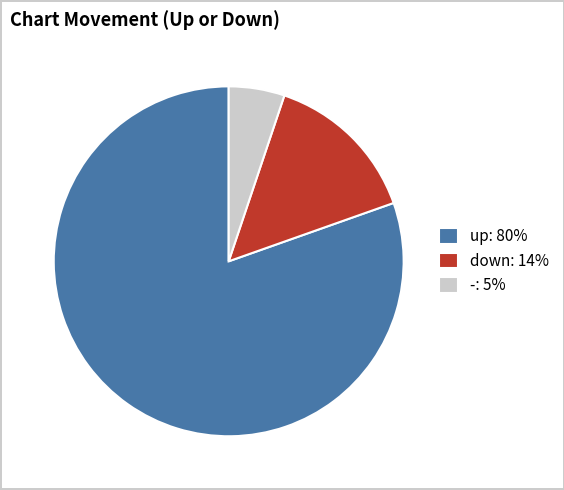

How many slices are in this pie chart?

3